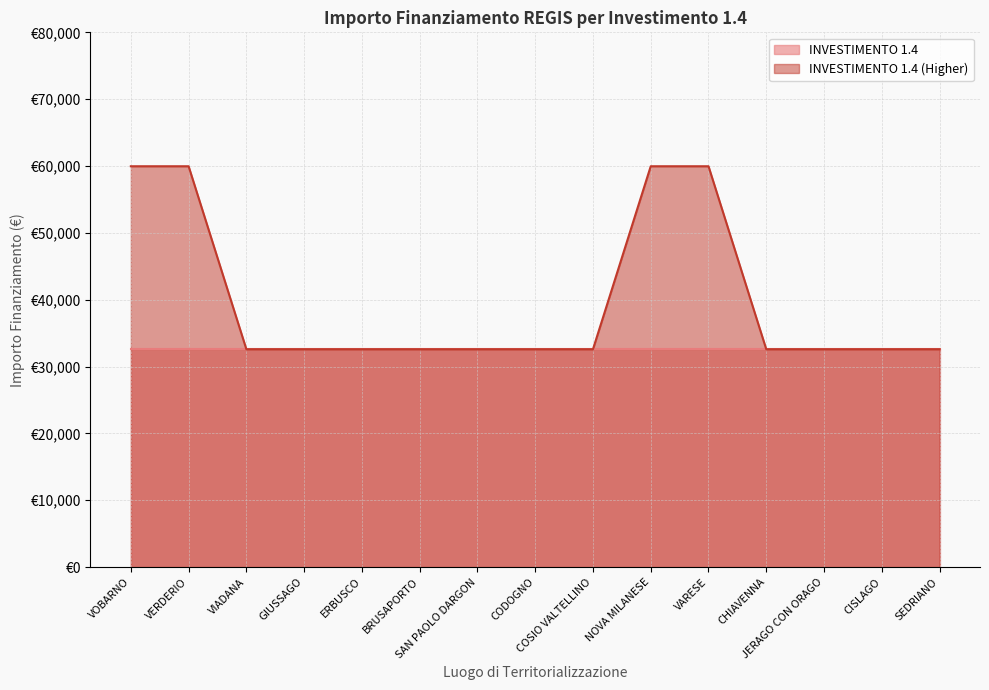

List the labels in order of value, largest first.

VOBARNO, VERDERIO, NOVA MILANESE, VARESE, VIADANA, GIUSSAGO, ERBUSCO, BRUSAPORTO, SAN PAOLO DARGON, CODOGNO, COSIO VALTELLINO, CHIAVENNA, JERAGO CON ORAGO, CISLAGO, SEDRIANO